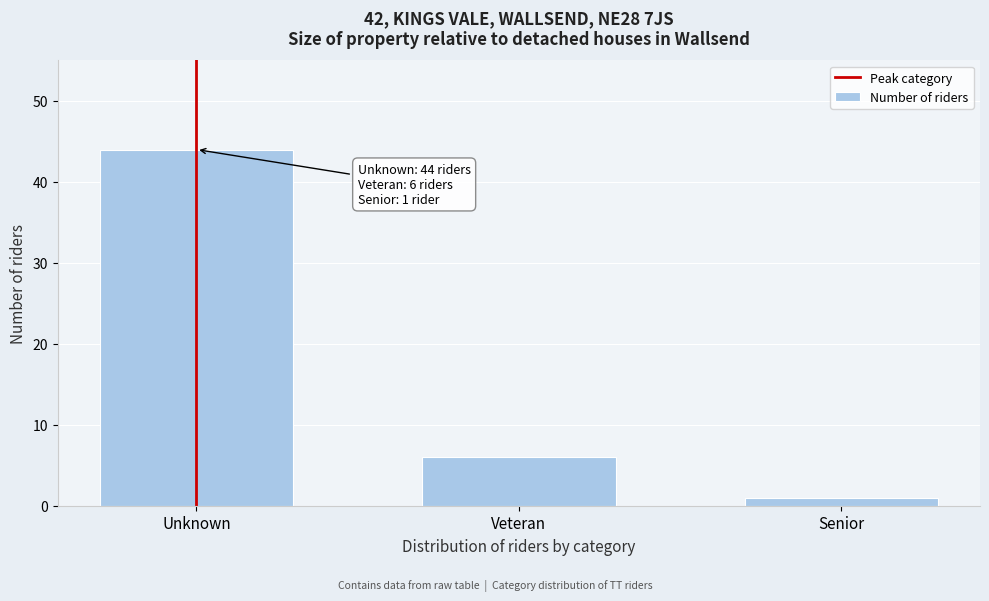

Reading left to right, extract all data points from this chart.

44	6	1